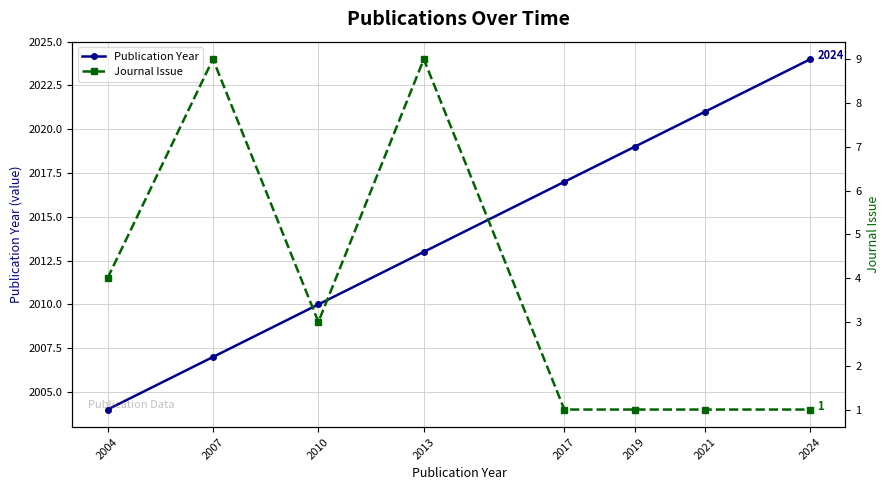

Count the number of categories in the chart.

8